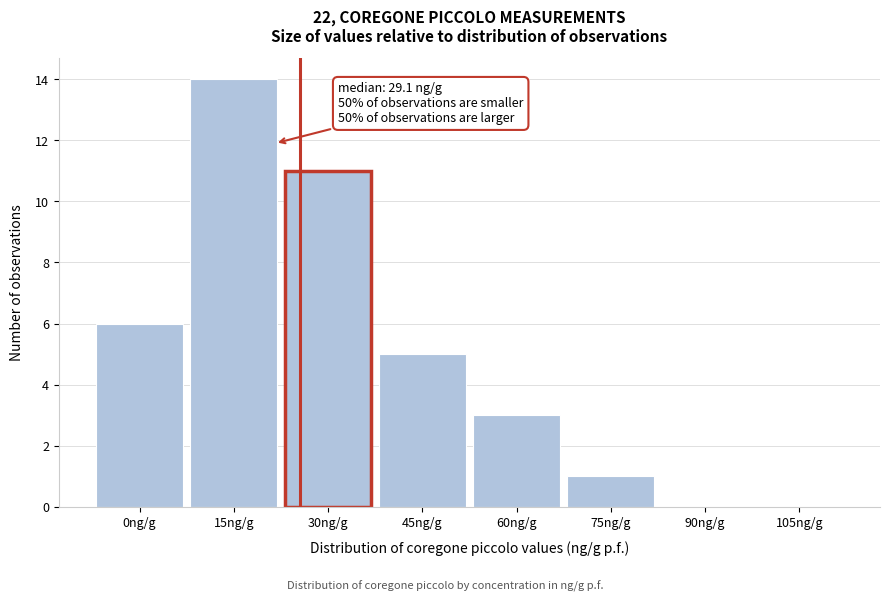

Reading right to left, transcribe all the data shown in this chart.

105ng/g=0	90ng/g=0	75ng/g=1	60ng/g=3	45ng/g=5	30ng/g=11	15ng/g=14	0ng/g=6